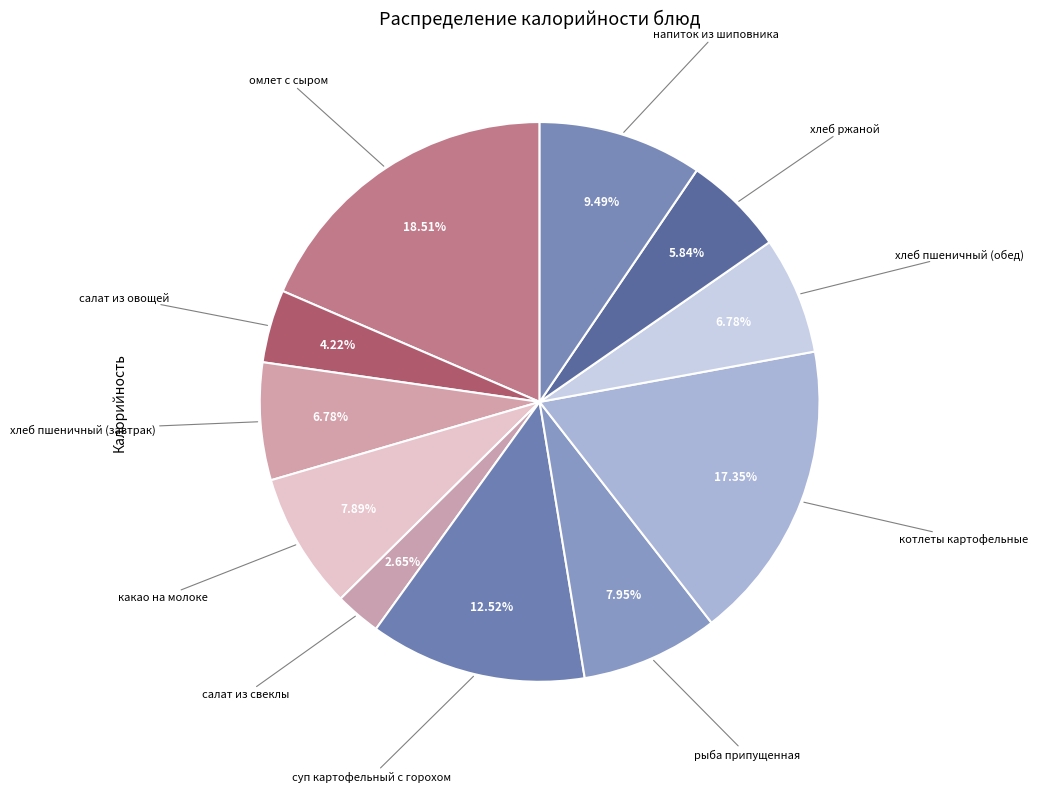

How many slices are in this pie chart?

11